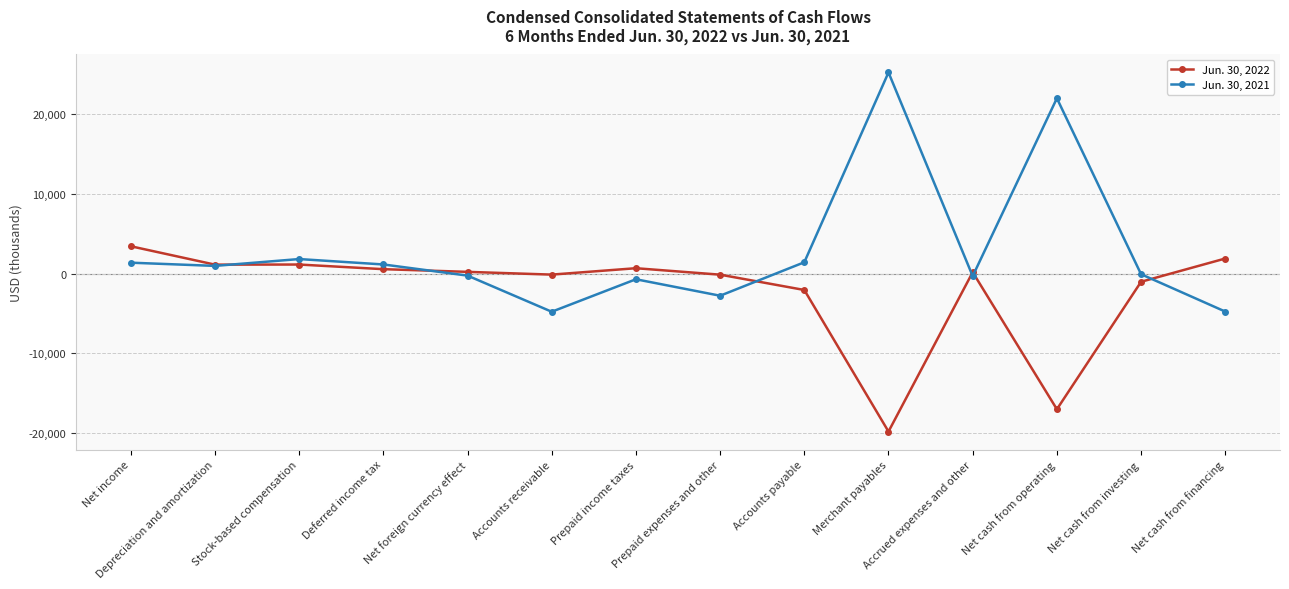

Which series has the largest range (max minus min)?

Jun. 30, 2021